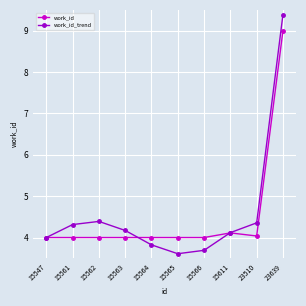

In work_id, how many points are higher than both neighbors (excluding endpoints)?

1